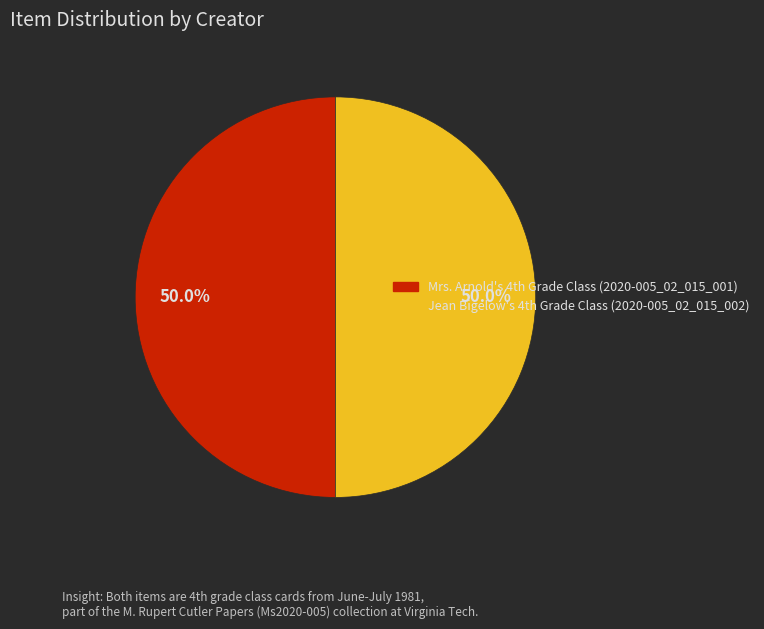

Which category has the biggest portion of the pie?

Jean Bigelow's 4th Grade Class (2020-005_02_015_002)